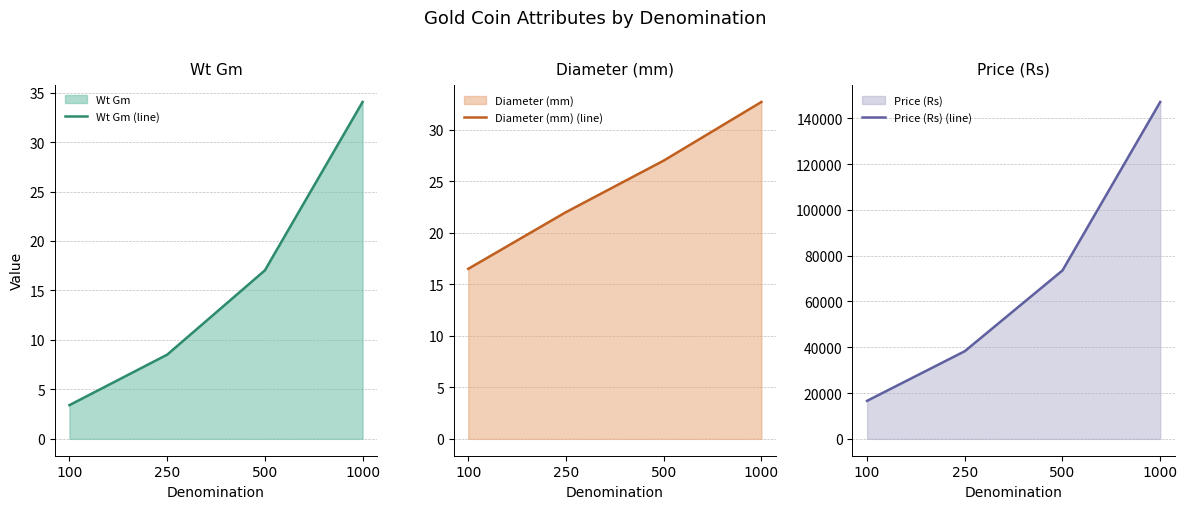

What is the value of the Wt Gm (line) point at the 2nd from the left?

8.5